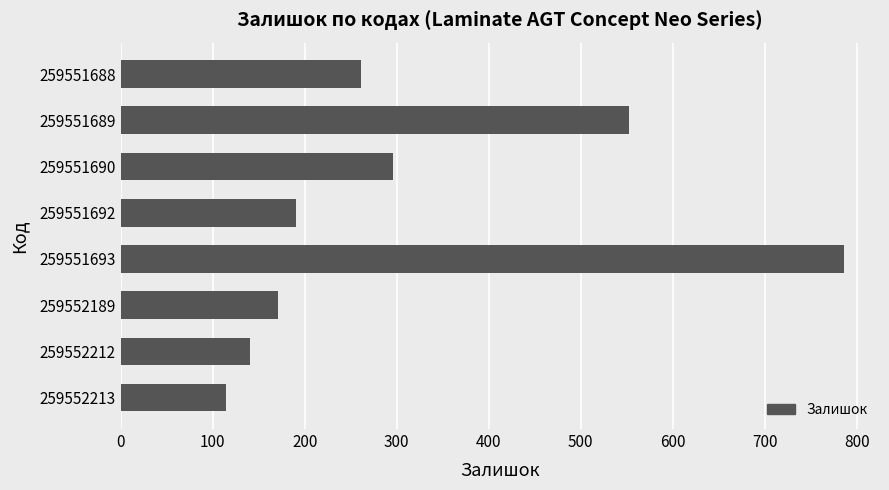

At which label is the value closest to 450?

259551689